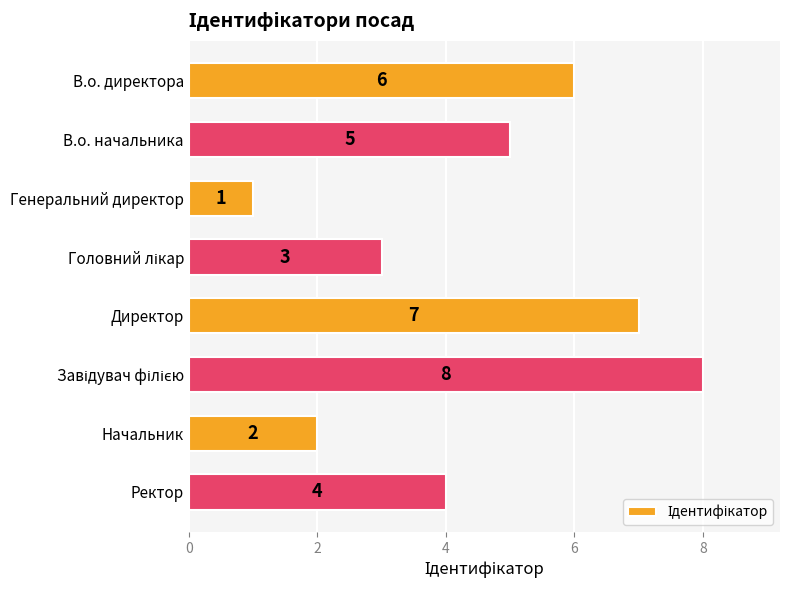

How many series are shown in this chart?

1